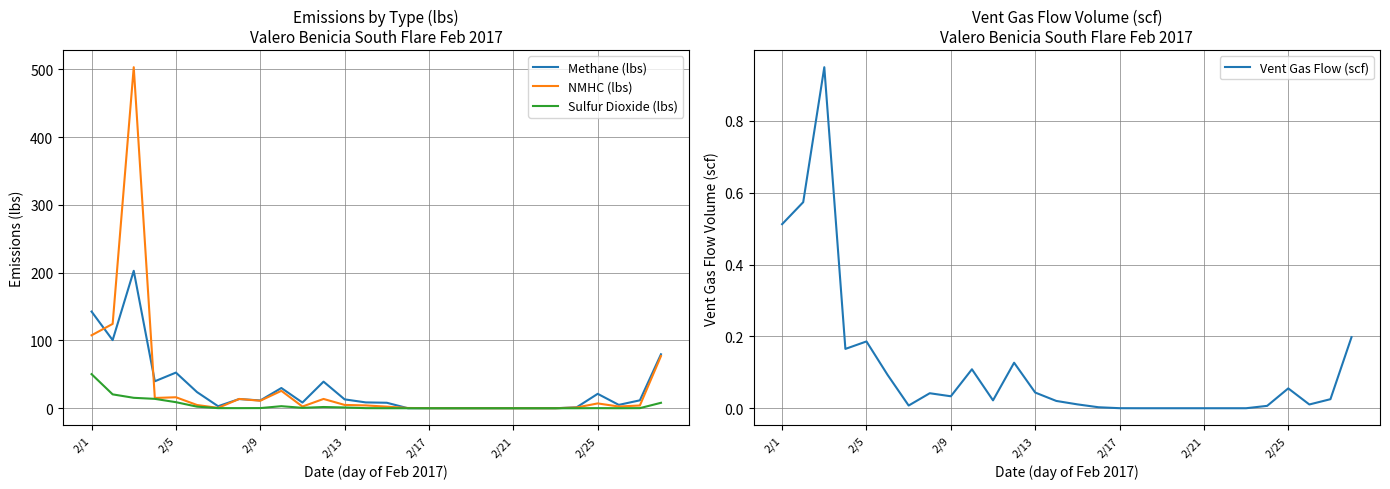

How many interior local peaks does the Vent Gas Flow (scf) series have?

6